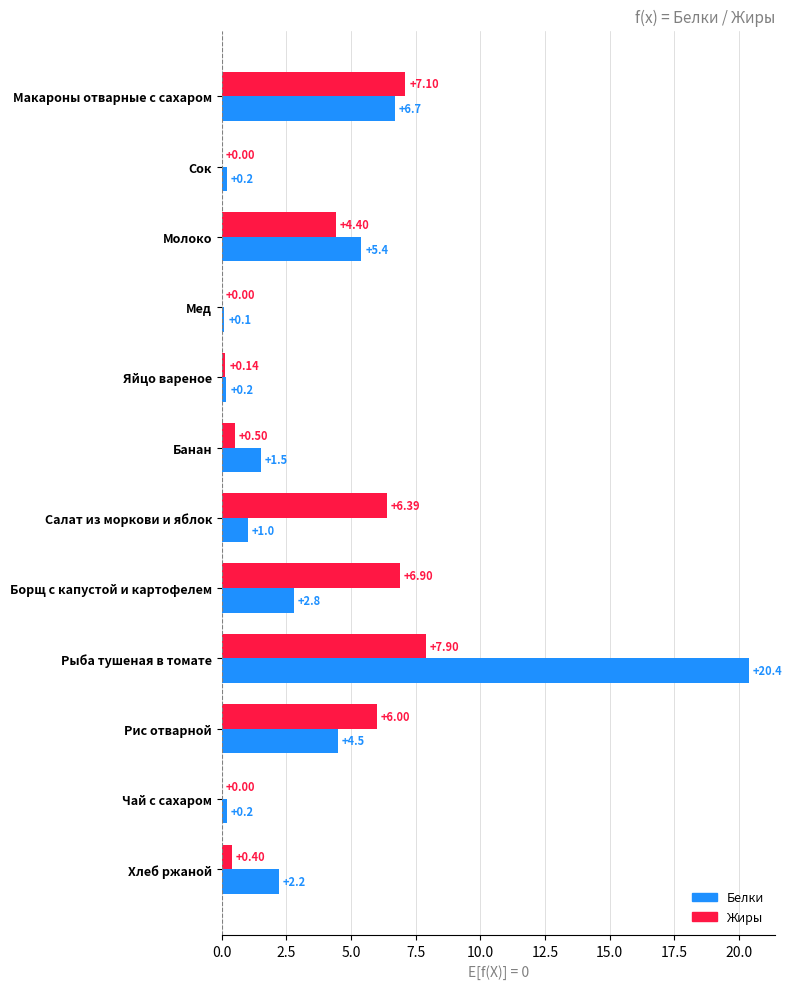

What is the greatest value displayed?

20.4